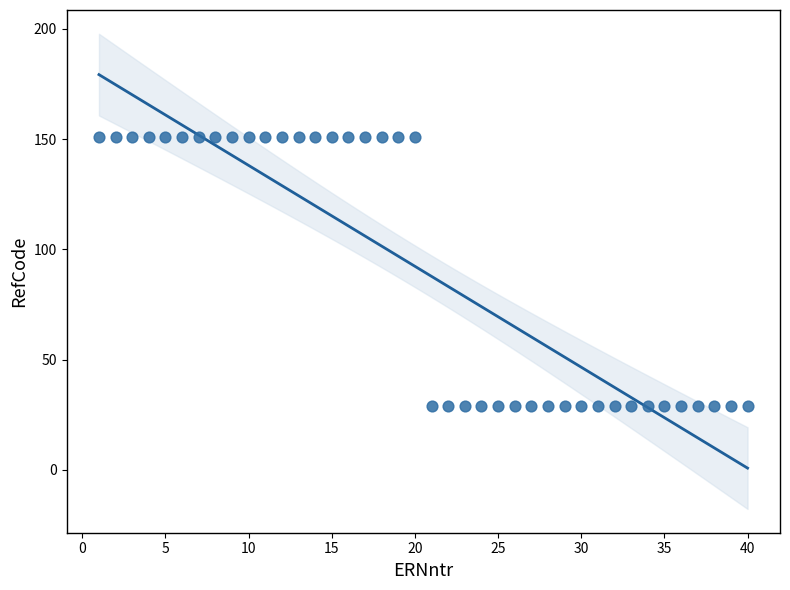

What is the range of X values (max minus min)?

39